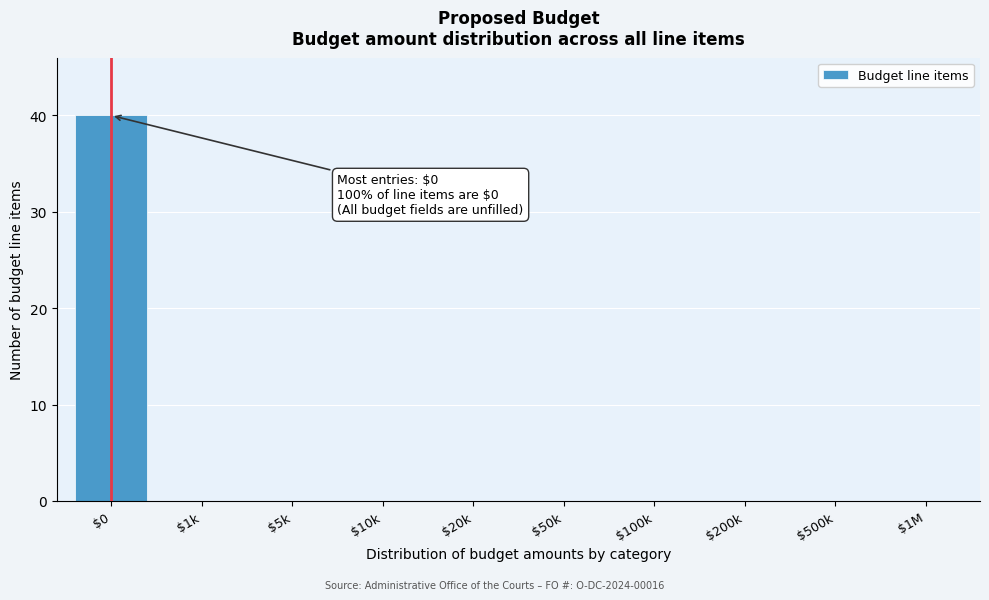

What is the sum of all values?

40